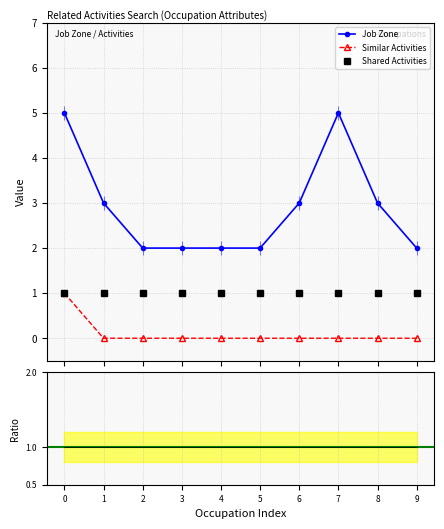

List the labels in order of Similar Activities value, largest first.

0, 1, 2, 3, 4, 5, 6, 7, 8, 9